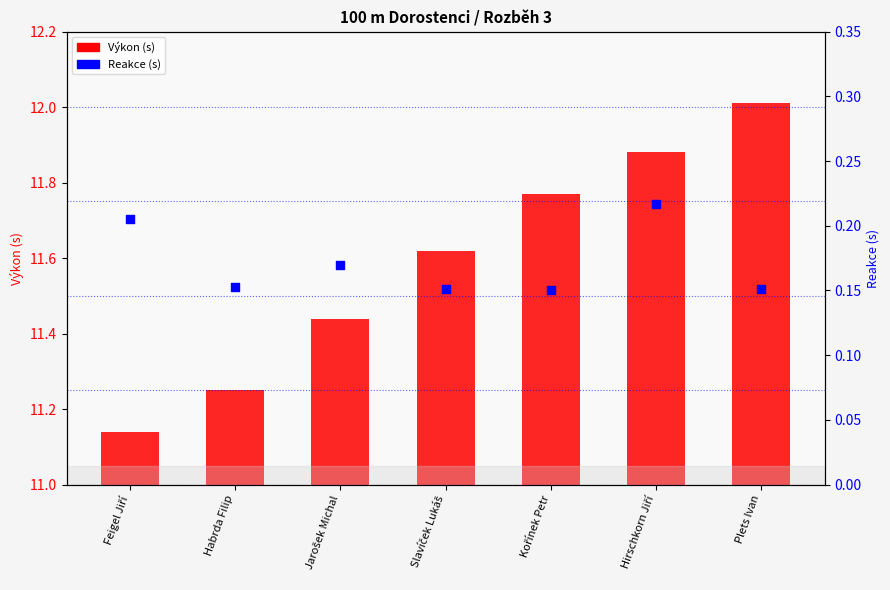

Is the value of Výkon (s) at Slavíček Lukáš greater than the value of Reakce (s) at Feigel Jiří?

Yes